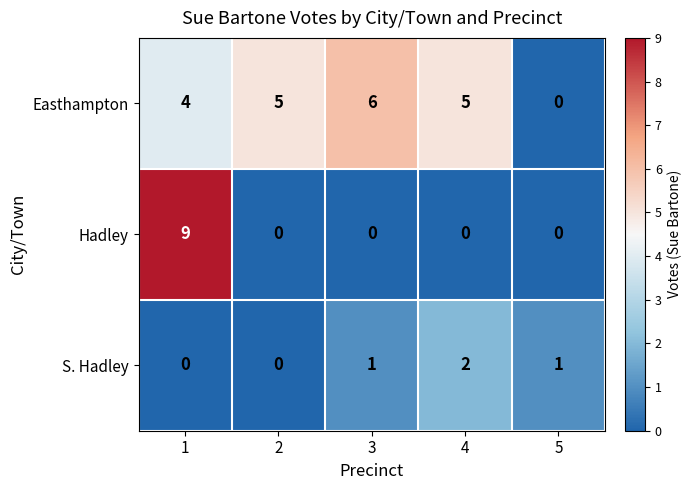

List the series in order of their overall mean, highest first.

Easthampton, Hadley, S. Hadley